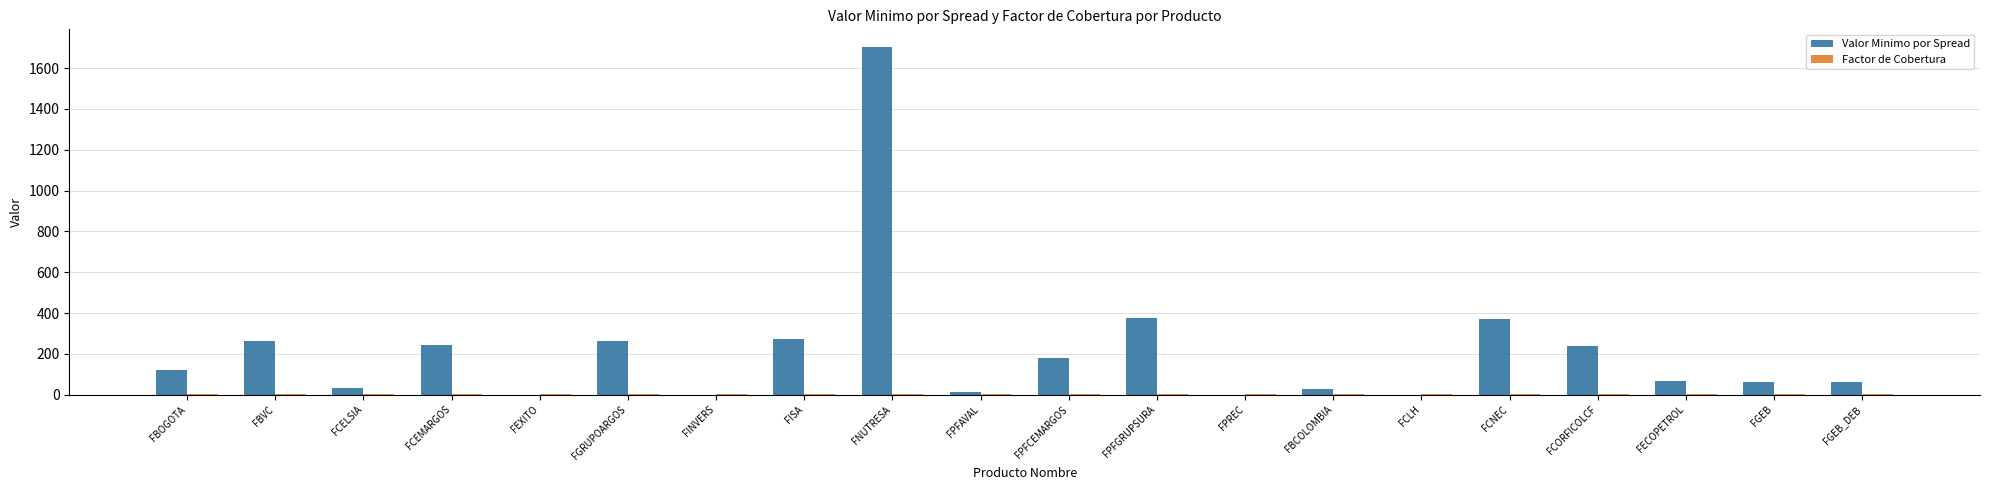

How many groups of bars are there?

20